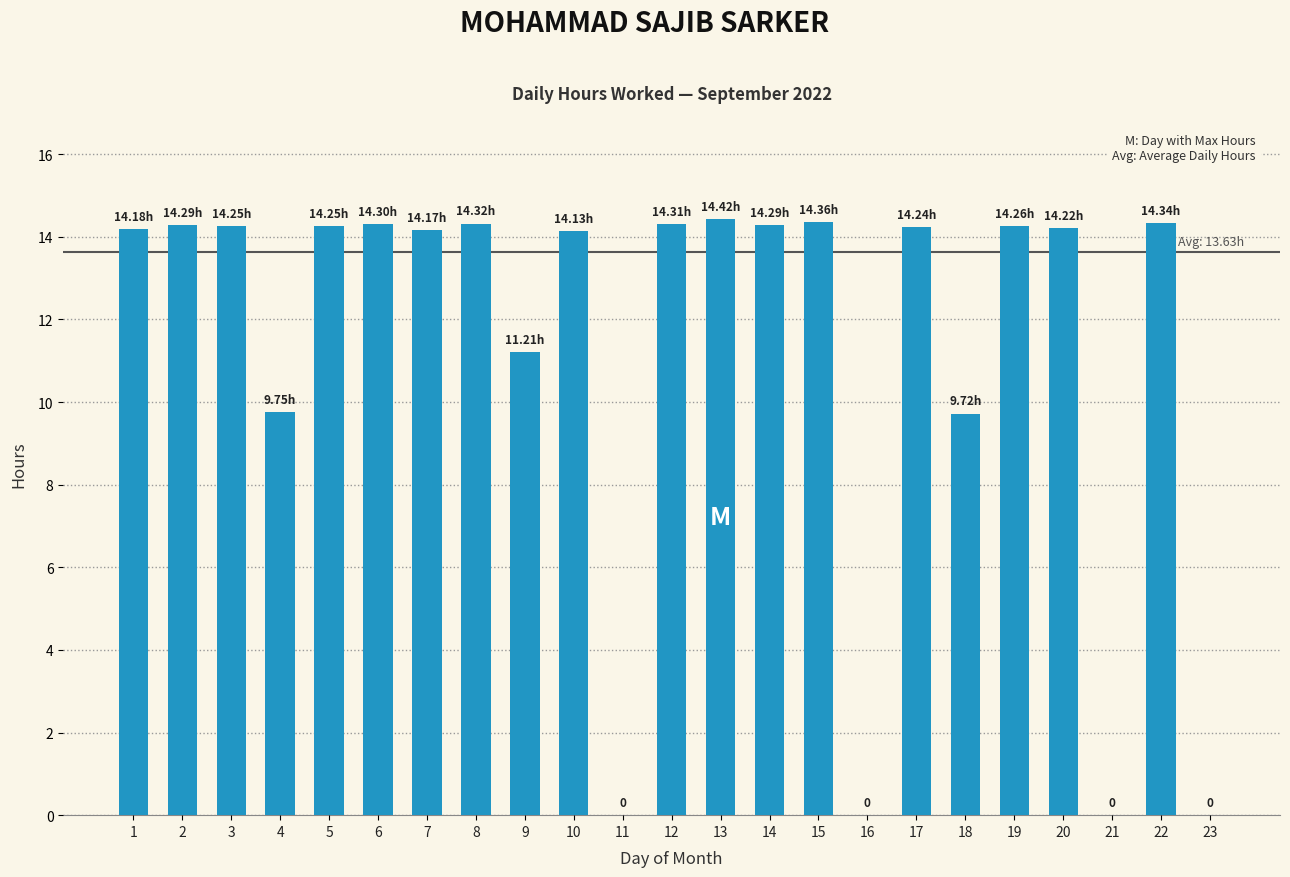

Are the bars horizontal?

No